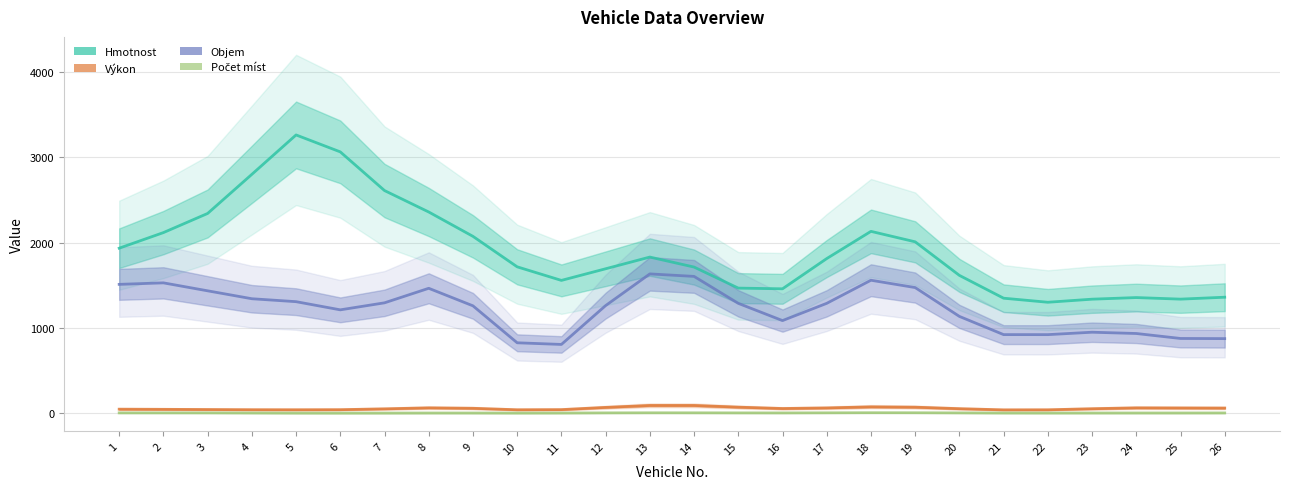

How many data points in Objem are above 1288?

13